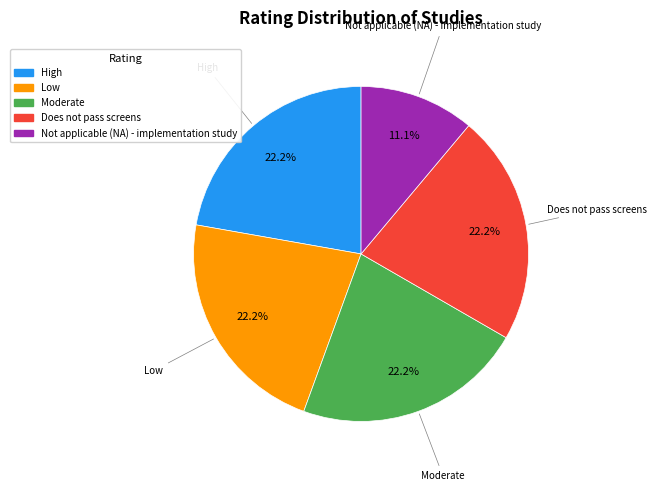

To the nearest percent, what portion does Moderate represent?

22%